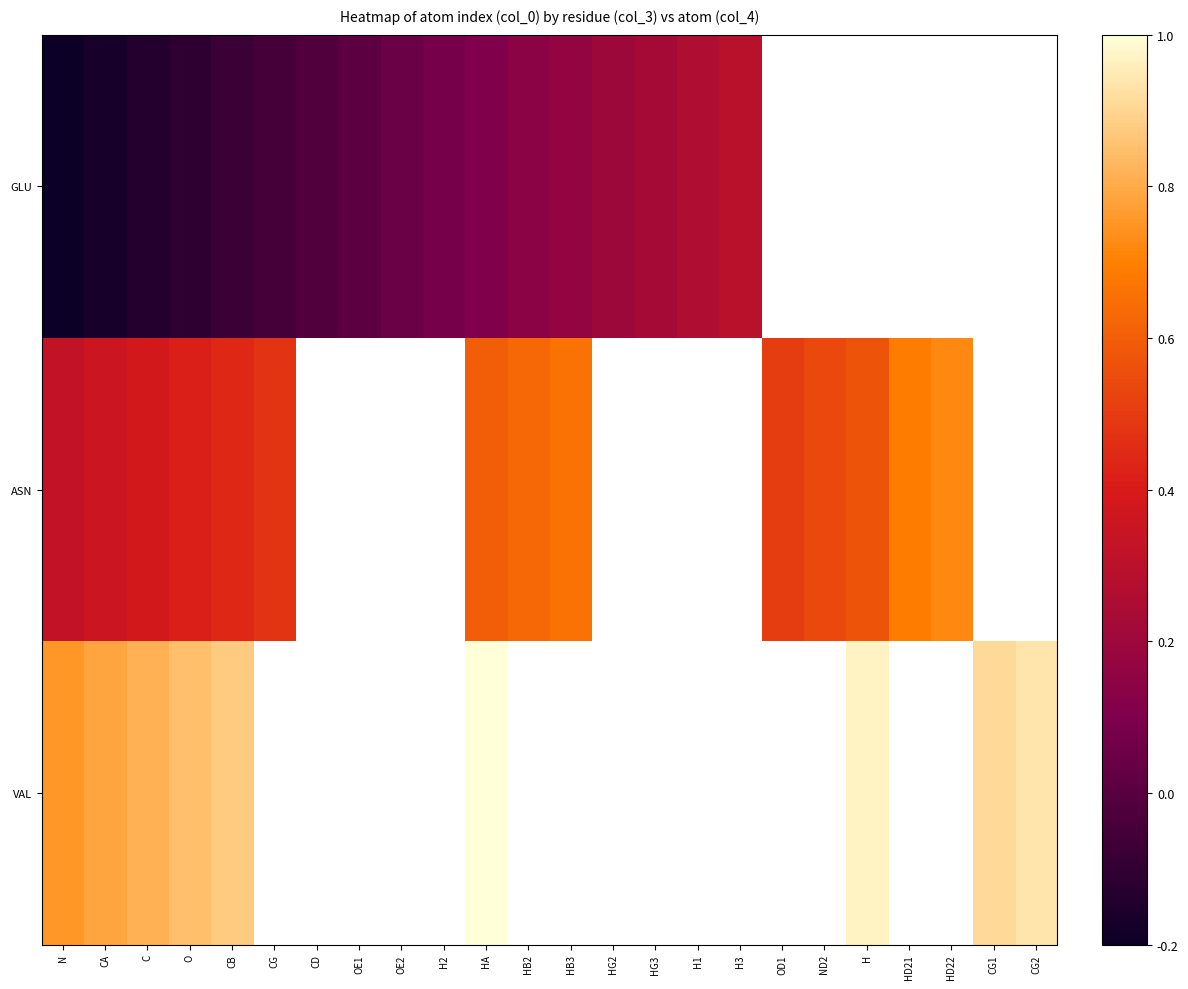

What is the minimum value for GLU?

-0.2